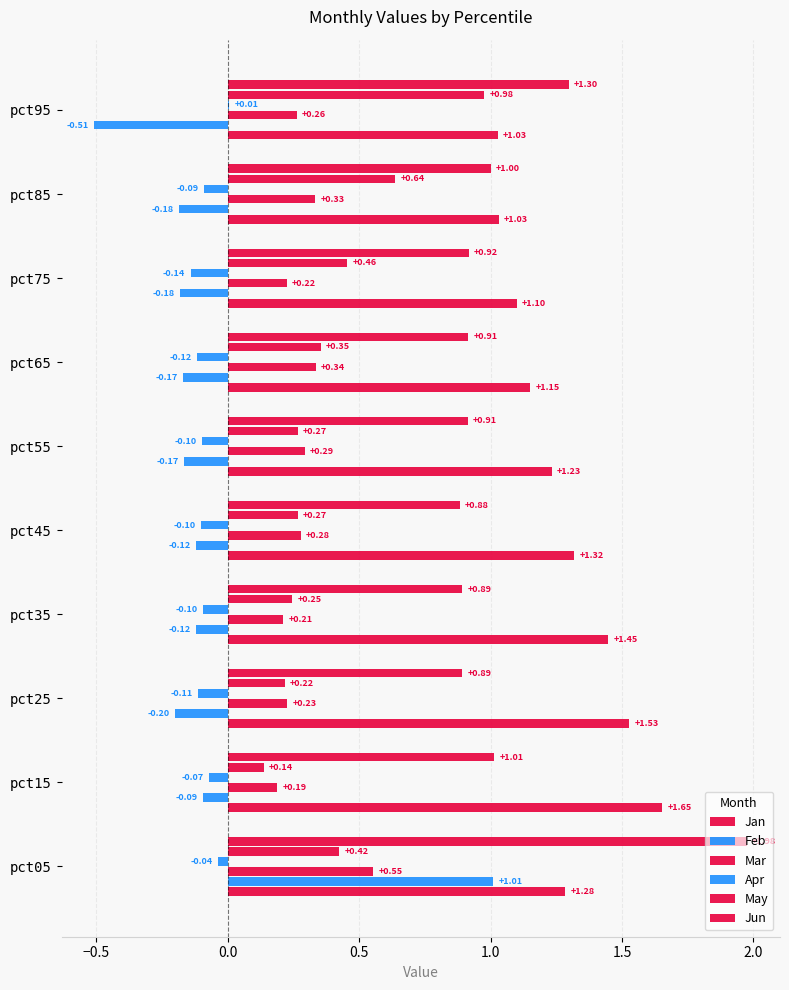

Reading left to right, what are all the values shown in this chart?

Jan: 1.3	1.7	1.5	1.4	1.3	1.2	1.2	1.1	1.0	1.0
Feb: 1.0	-0.1	-0.2	-0.1	-0.1	-0.2	-0.2	-0.2	-0.2	-0.5
Mar: 0.6	0.2	0.2	0.2	0.3	0.3	0.3	0.2	0.3	0.3
Apr: -0.0	-0.1	-0.1	-0.1	-0.1	-0.1	-0.1	-0.1	-0.1	0.0
May: 0.4	0.1	0.2	0.2	0.3	0.3	0.4	0.5	0.6	1.0
Jun: 2.0	1.0	0.9	0.9	0.9	0.9	0.9	0.9	1.0	1.3